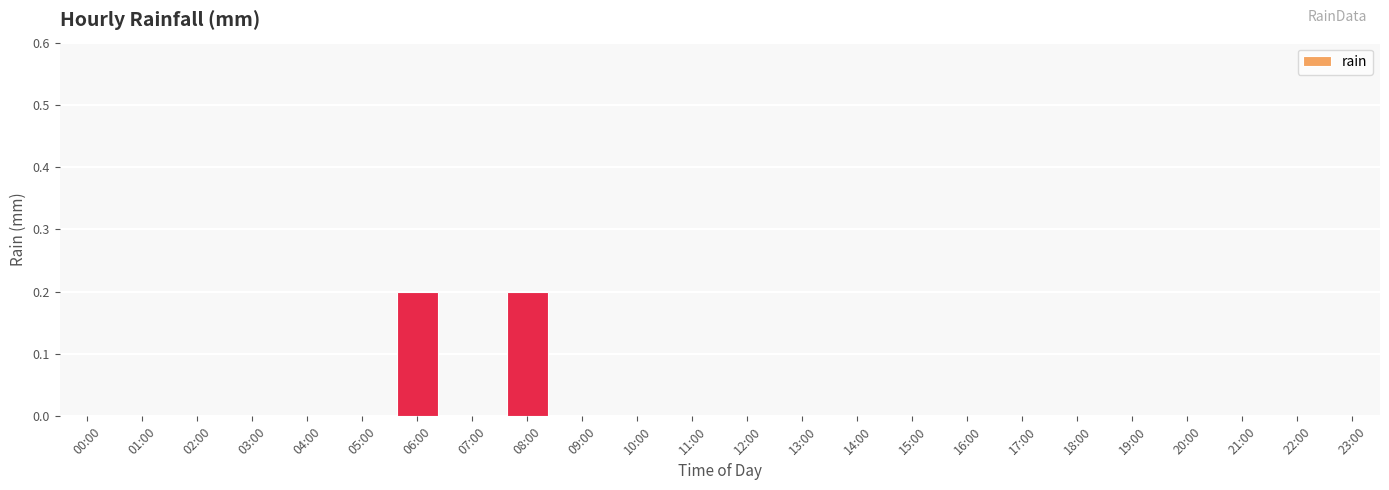

The value at 20:00 is 0.1. True or false?

False